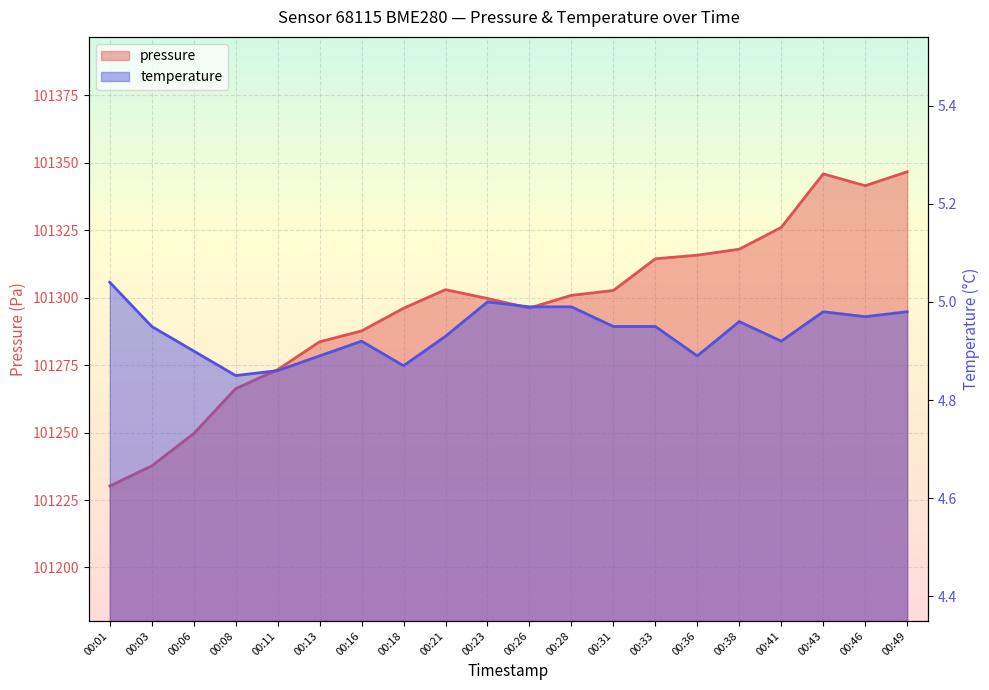

Between 00:26 and 00:43, which series saw the biggest shift?

pressure